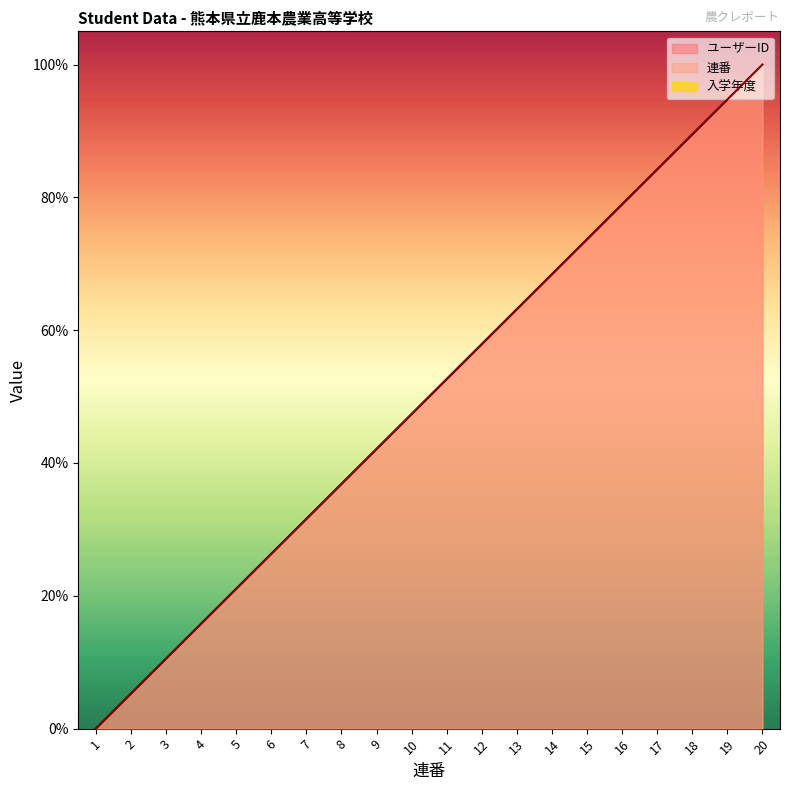

True or false: 連番 and ユーザーID intersect in this chart.

False